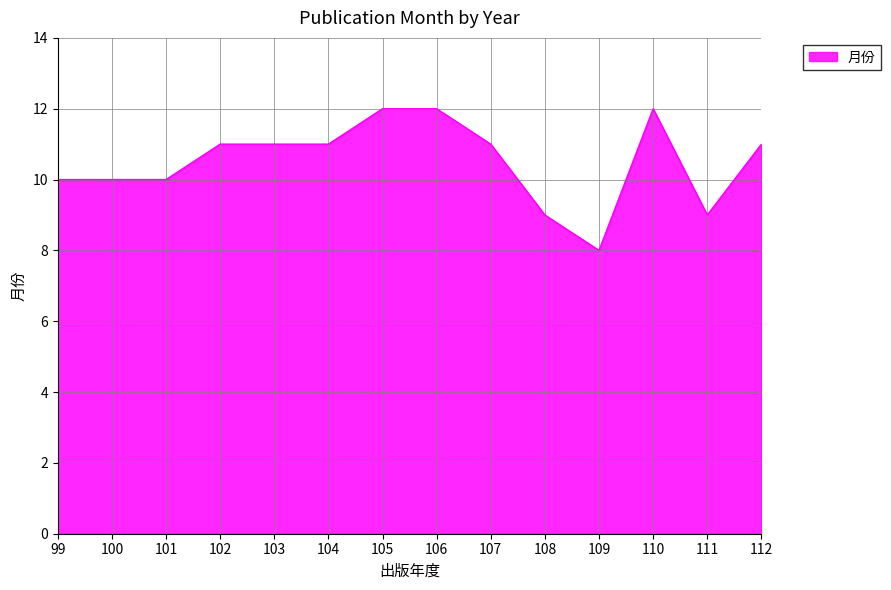

Is it true that the value at 108 is 13?

False